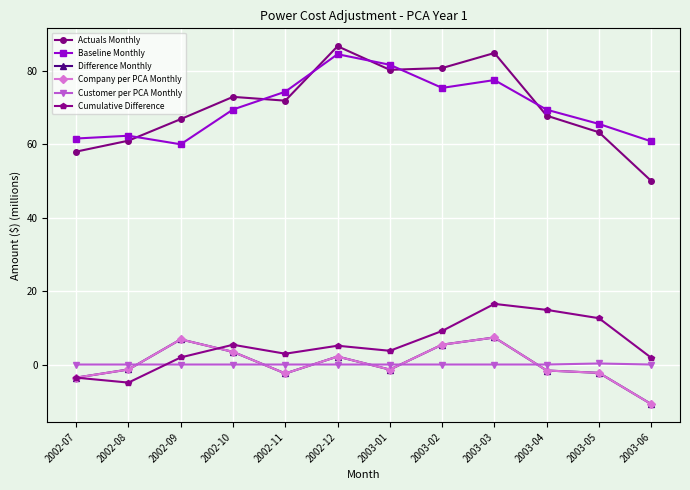

What is the spread (max minus min) of values at 2002-12?

86.8